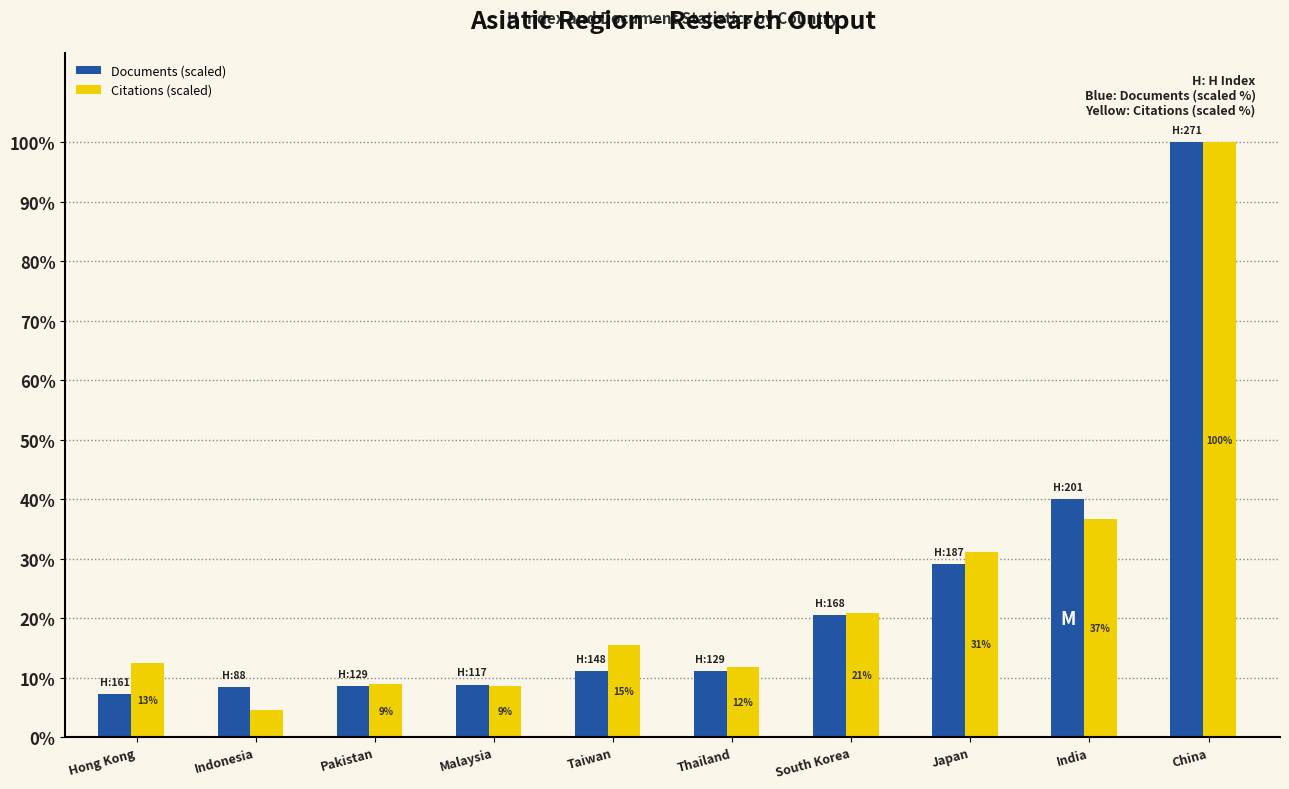

What is the approximate value of Citations (scaled) at Taiwan?

15.5